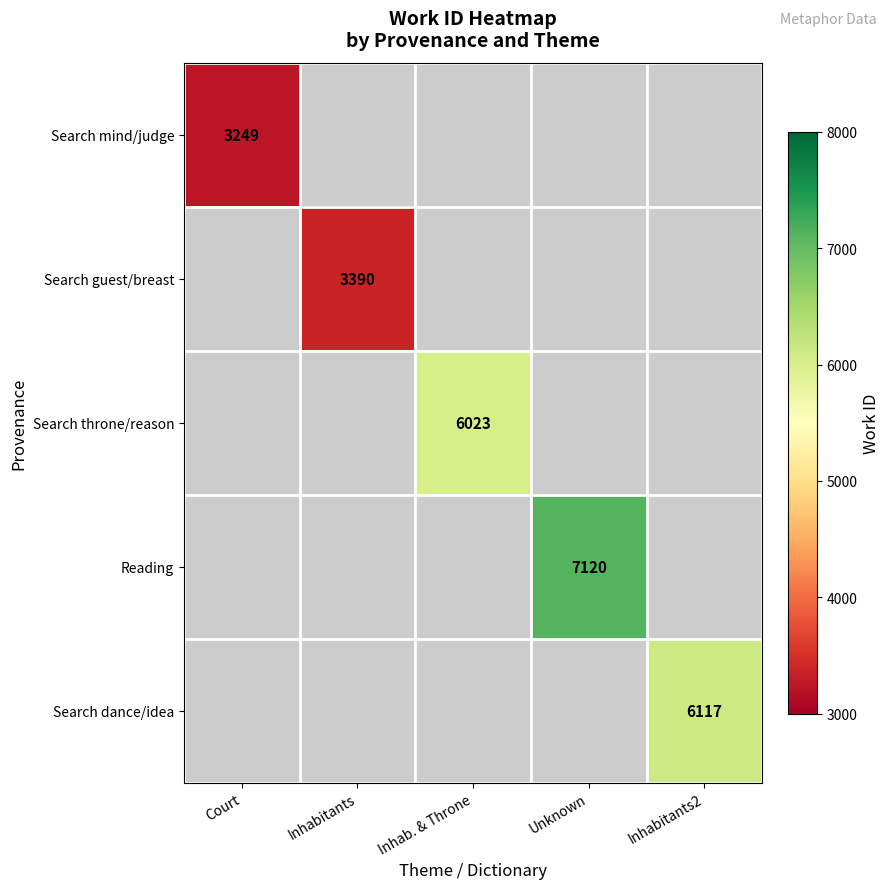

How many distinct data groups are displayed?

5